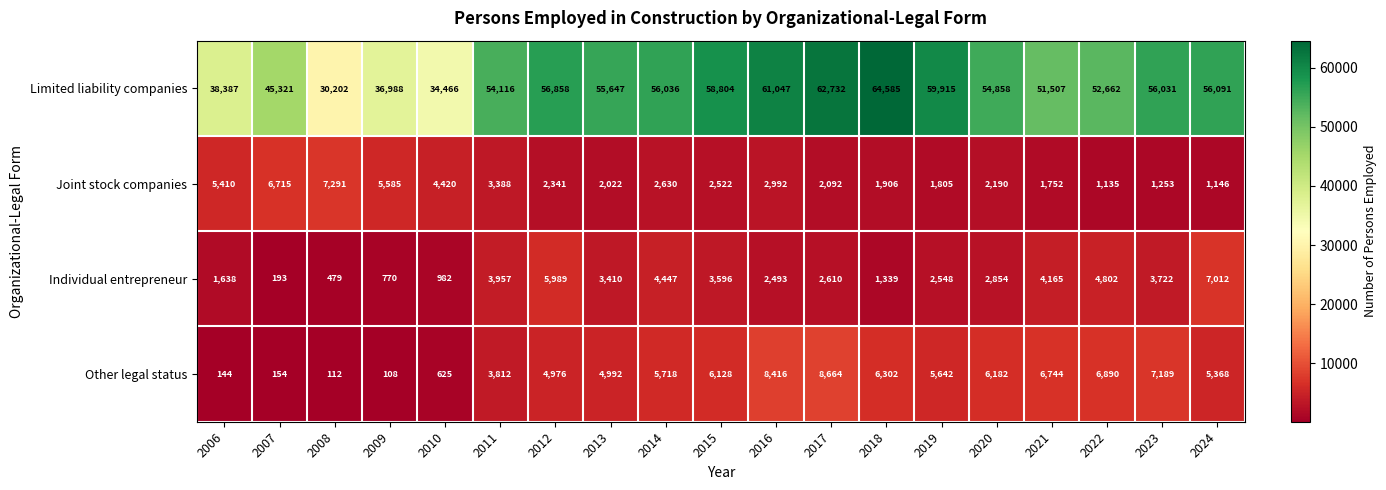

Which series has the widest spread of values?

Limited liability companies